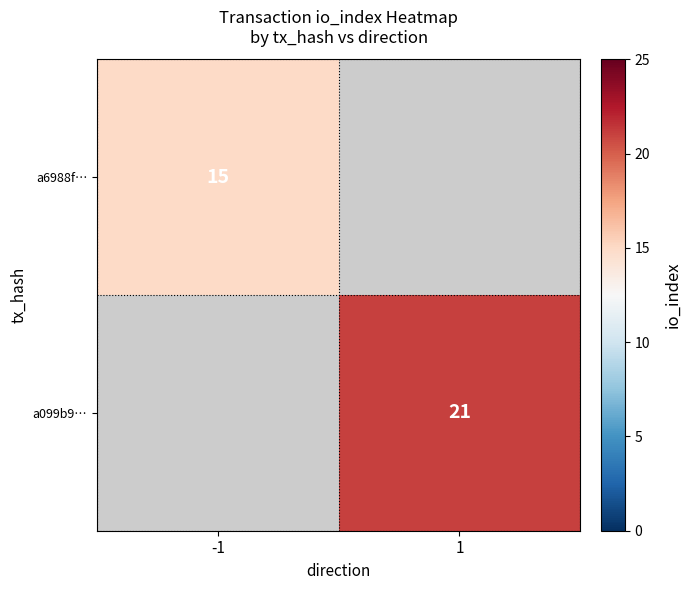

Count the number of categories in the chart.

2